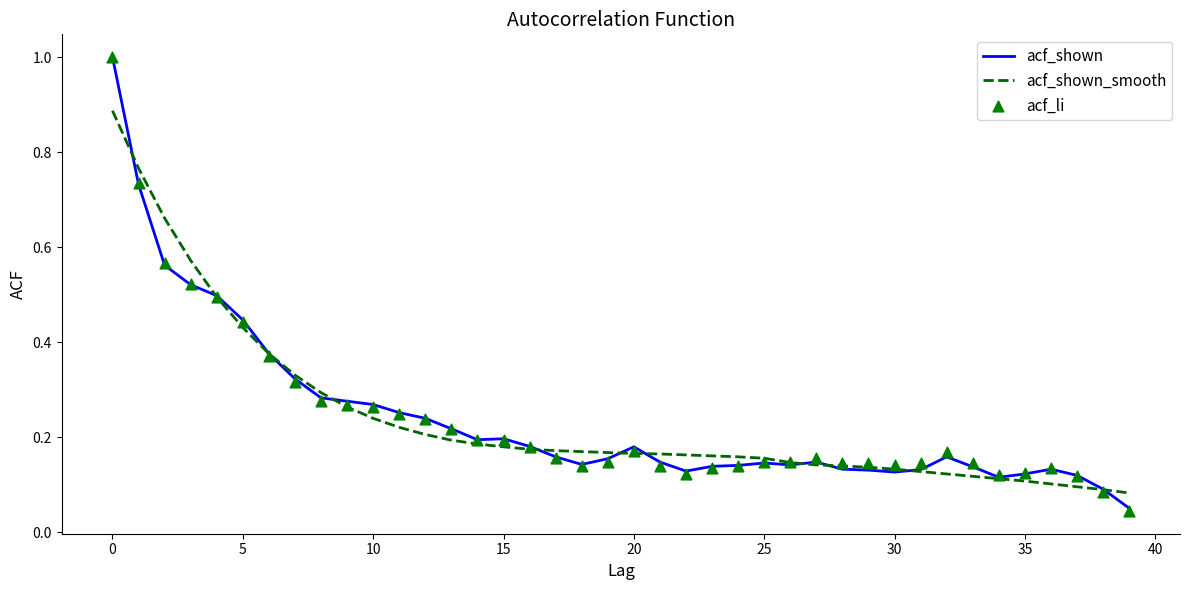

Which series contains the highest Y value?

acf_shown